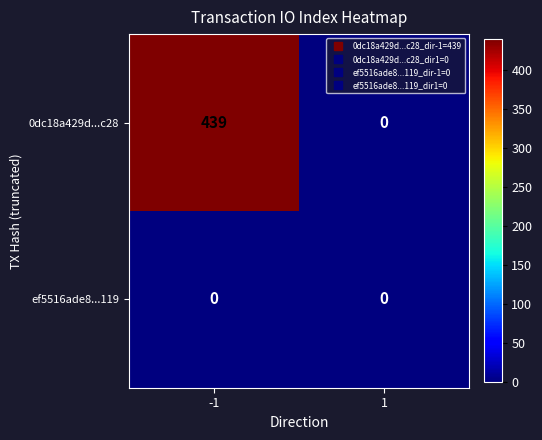

Which series has the largest total across all categories?

0dc18a429d...c28